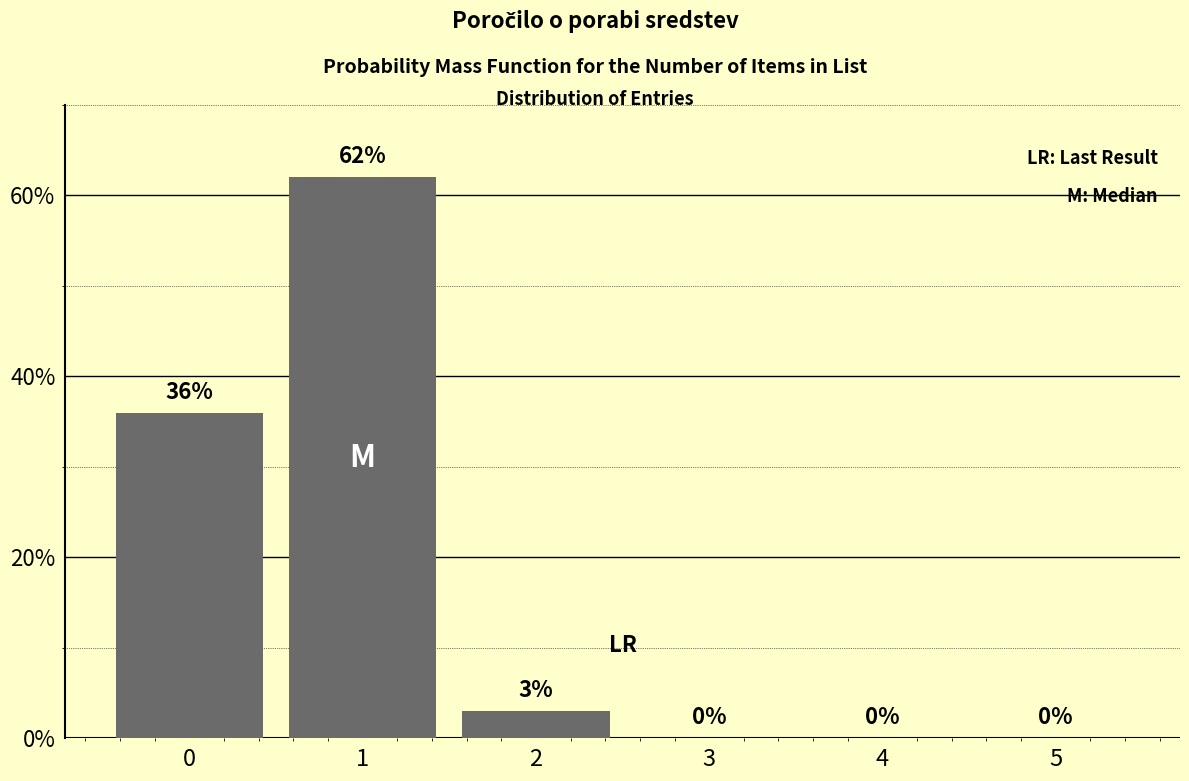

Reading left to right, list all the values displayed in this chart.

0=36	1=62	2=3	3=0	4=0	5=0